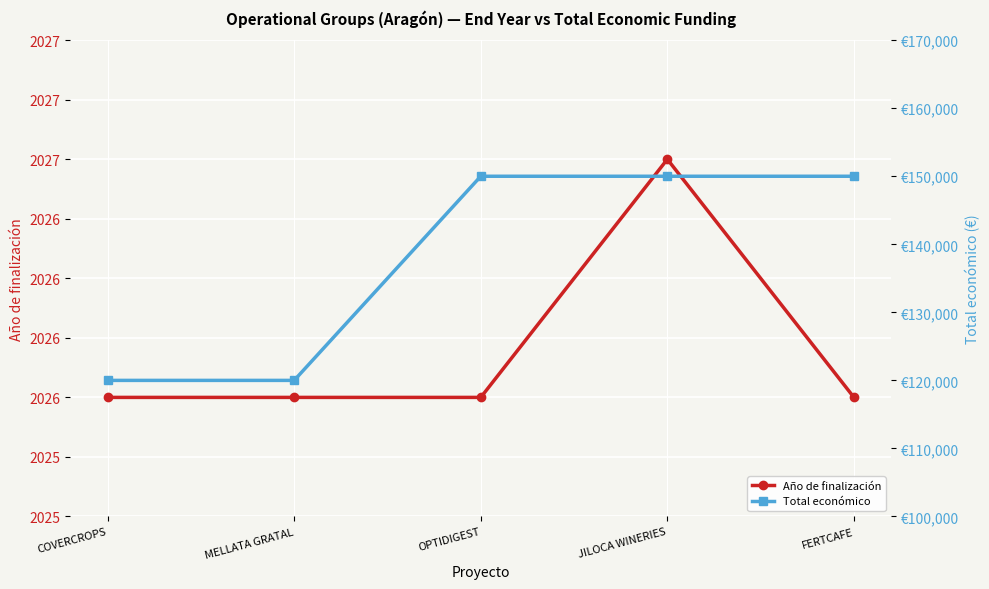

How many Año de finalización values are between 2026 and 2027?

5